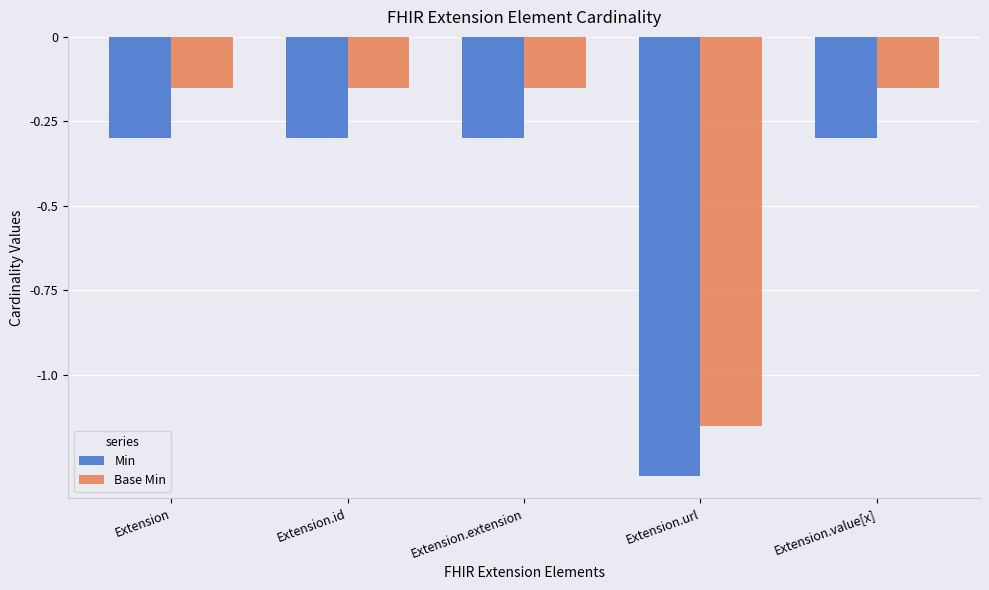

Rank the series by their maximum value, from highest to lowest.

Base Min, Min